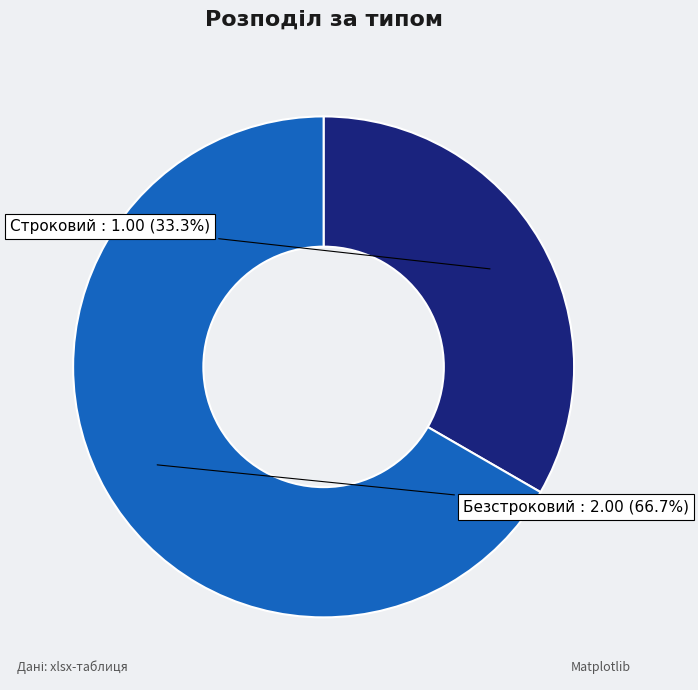

How many segments does this pie chart have?

2